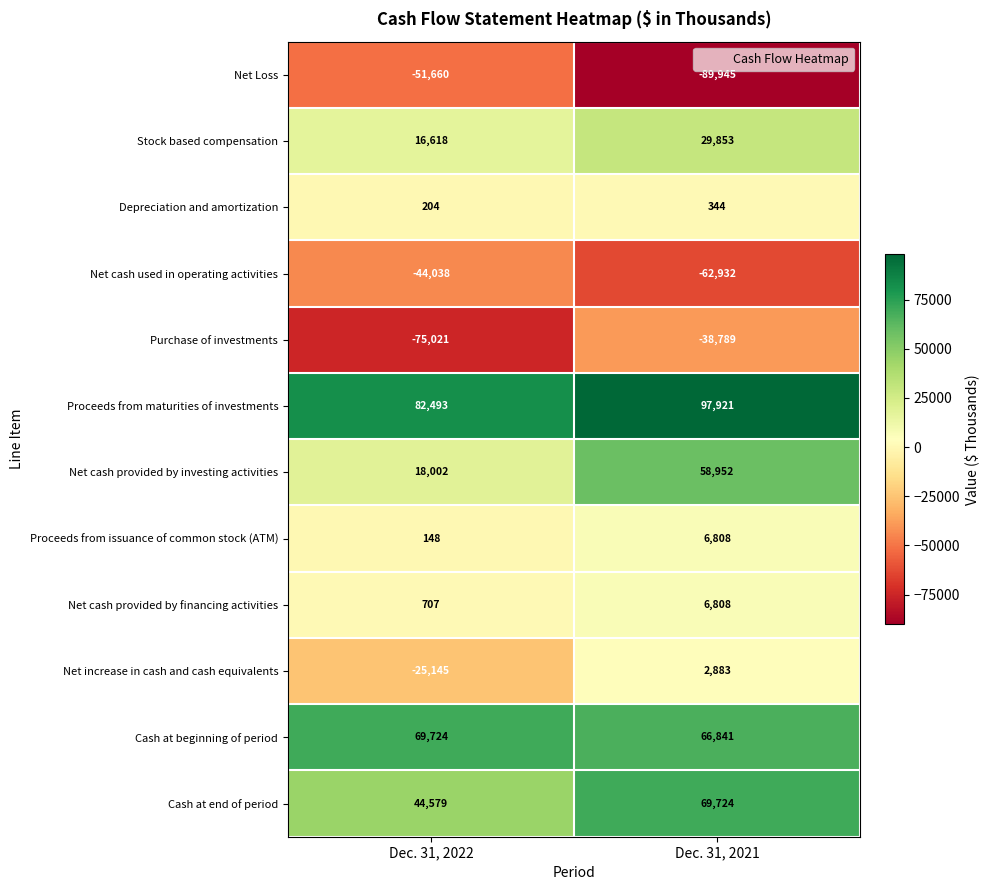

Which category has the highest value across all series?

Dec. 31, 2021